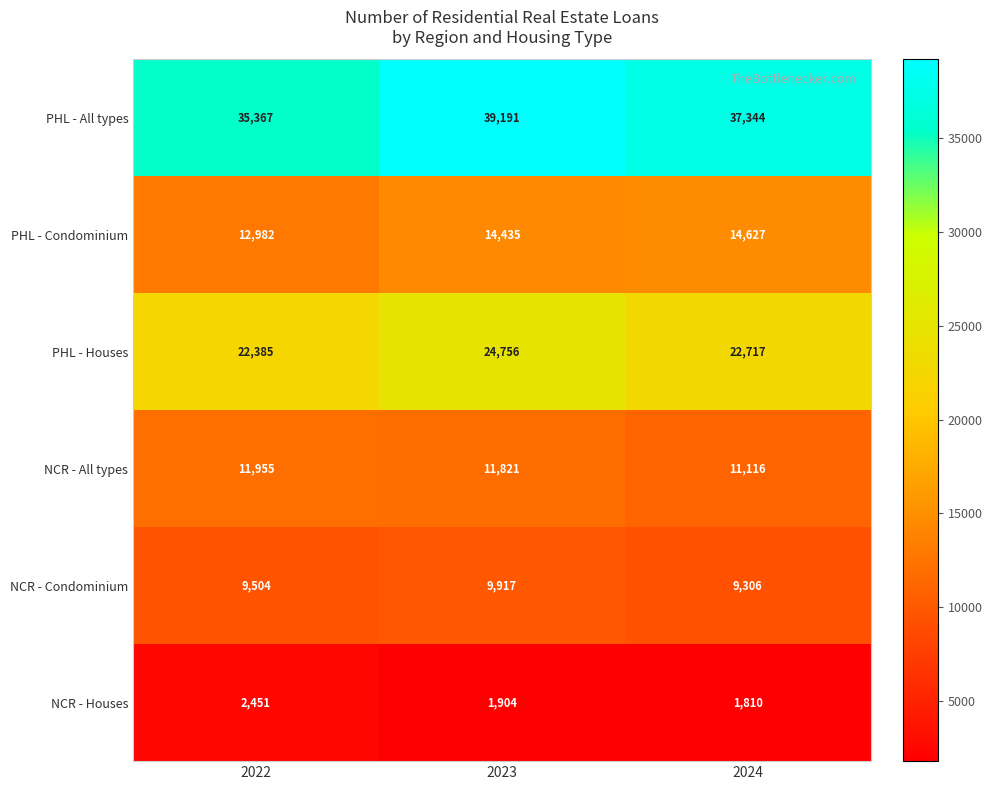

What is the total value across all series at 2022?

94644